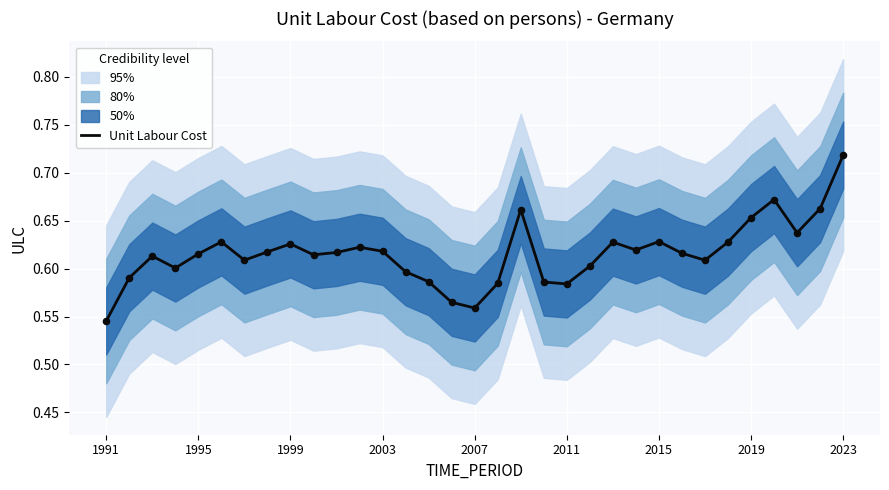

Where is Unit Labour Cost nearest to the value 0?

1991